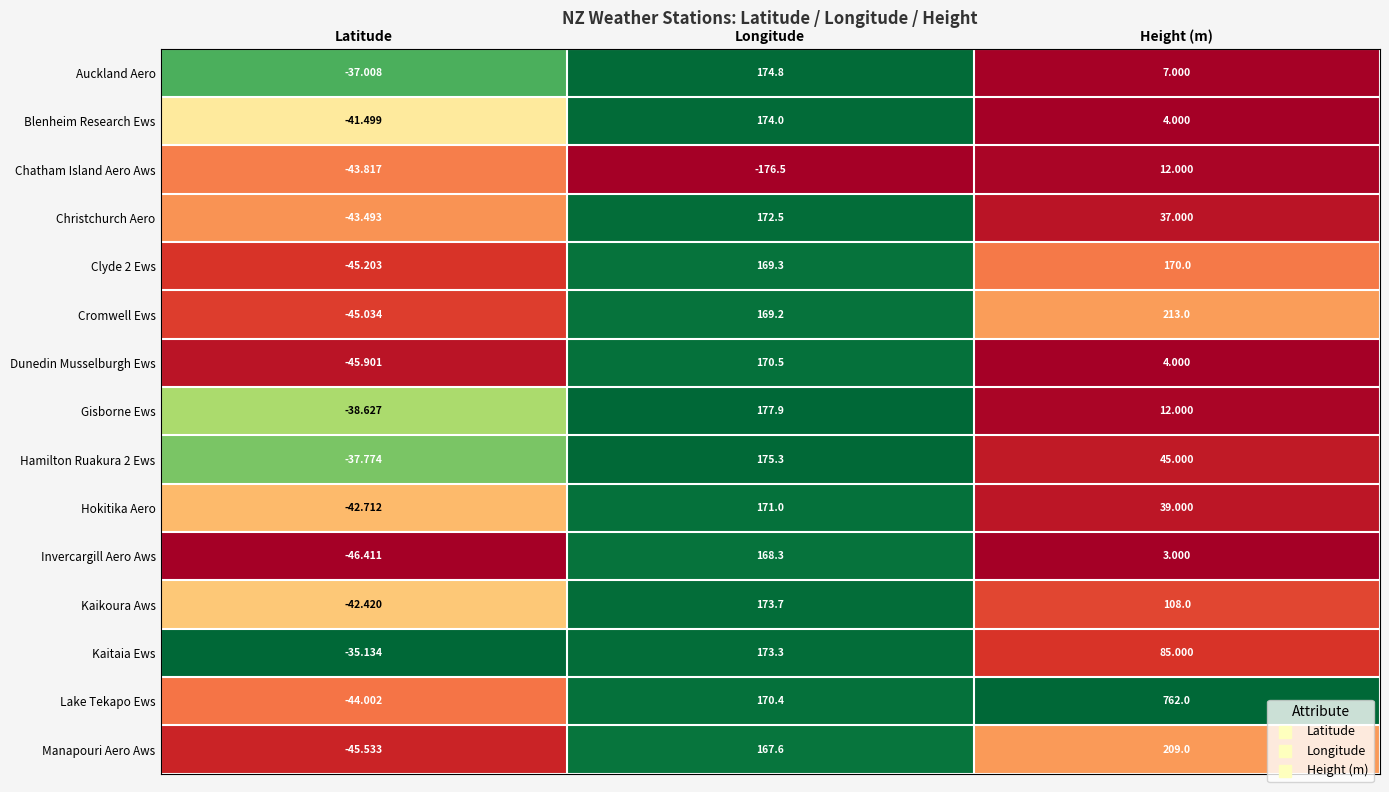

List the labels in order of Kaikoura Aws value, largest first.

Longitude, Height (m), Latitude